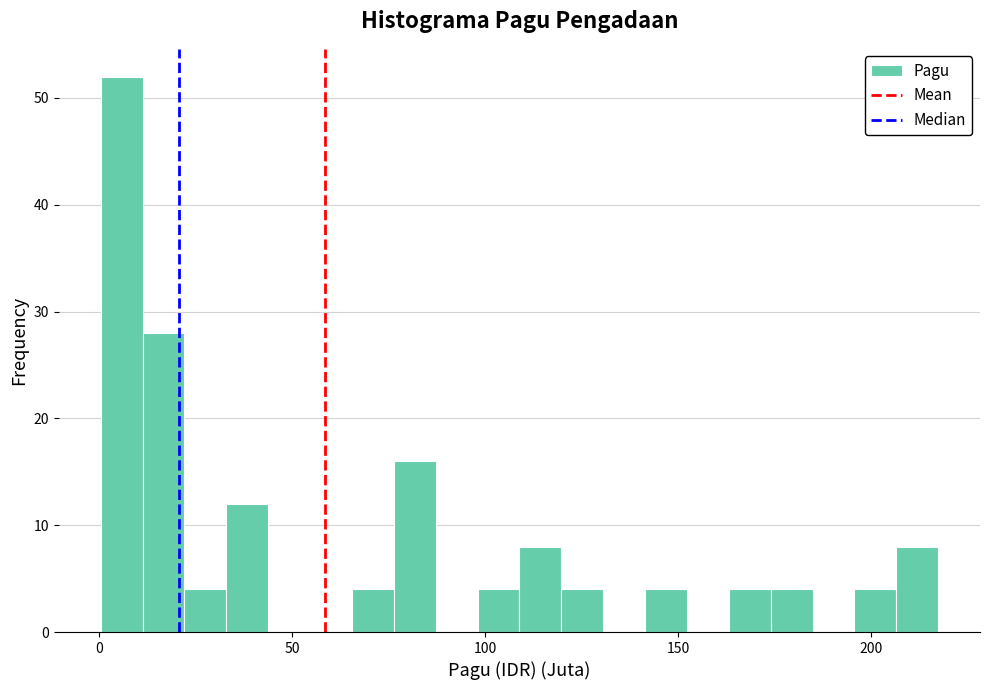

Around what value on the x-axis is the tallest bar? Give the approximate position of its centre, as read against the axis.

5